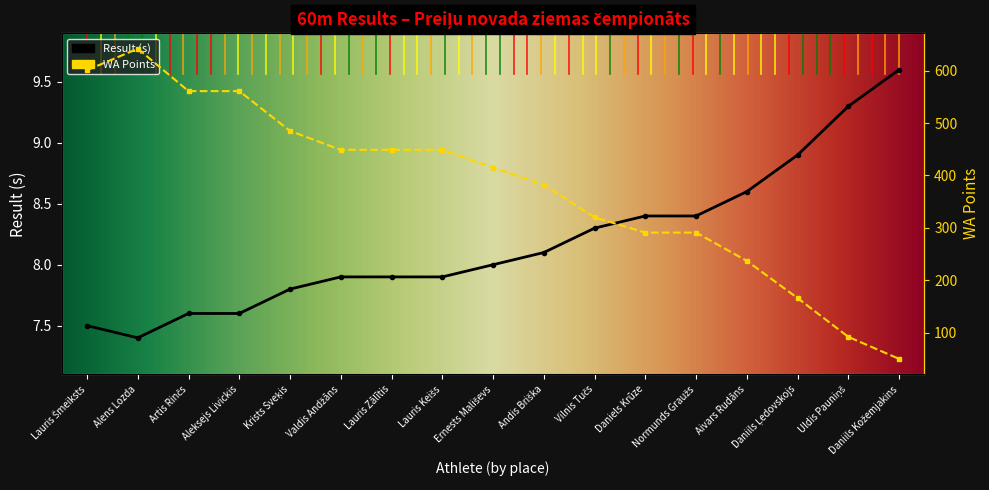

The WA Points series shows 237.0 at Aivars Rudāns. True or false?

True